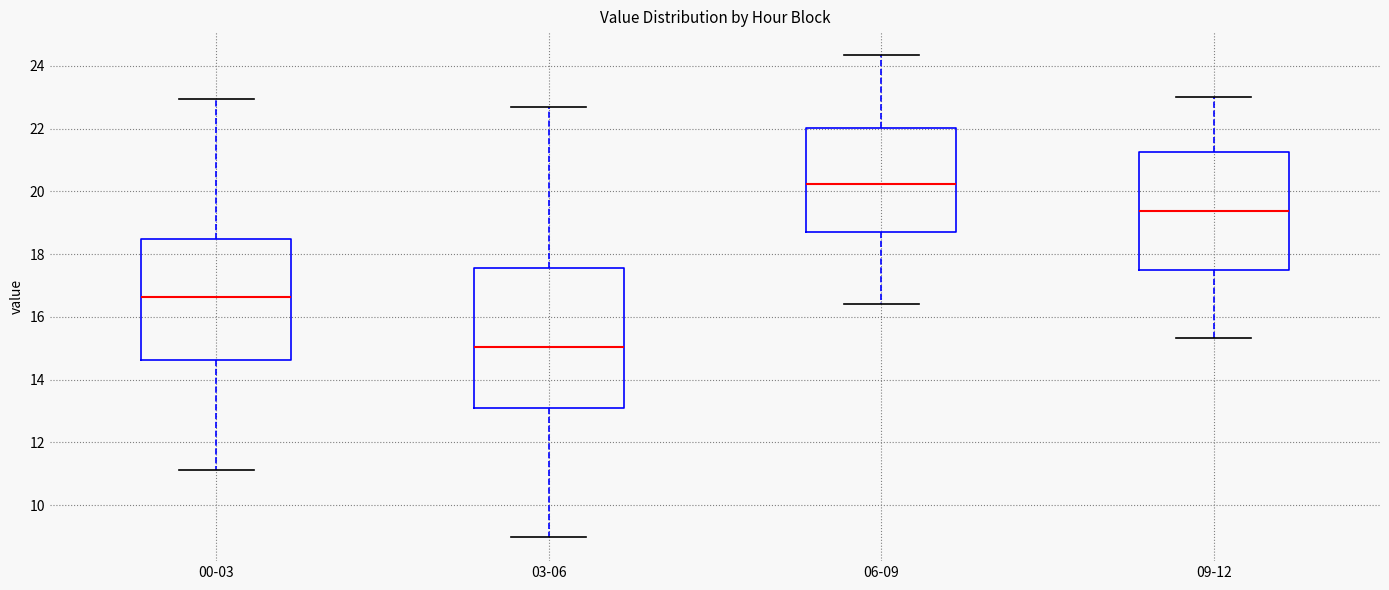

Reading left to right, transcribe this box plot: for each box, give where its median line is, the range the box spans, and where its two whiskers end, as read against the y-axis. The values are not printed on the chart, so give them approximately, as read against the axis.

00-03: median 16.6, box 14.6 to 18.4, whiskers 11.2 to 23.0
03-06: median 15.0, box 13.0 to 17.6, whiskers 9.0 to 22.8
06-09: median 20.2, box 18.6 to 22.0, whiskers 16.4 to 24.4
09-12: median 19.4, box 17.4 to 21.2, whiskers 15.4 to 23.0